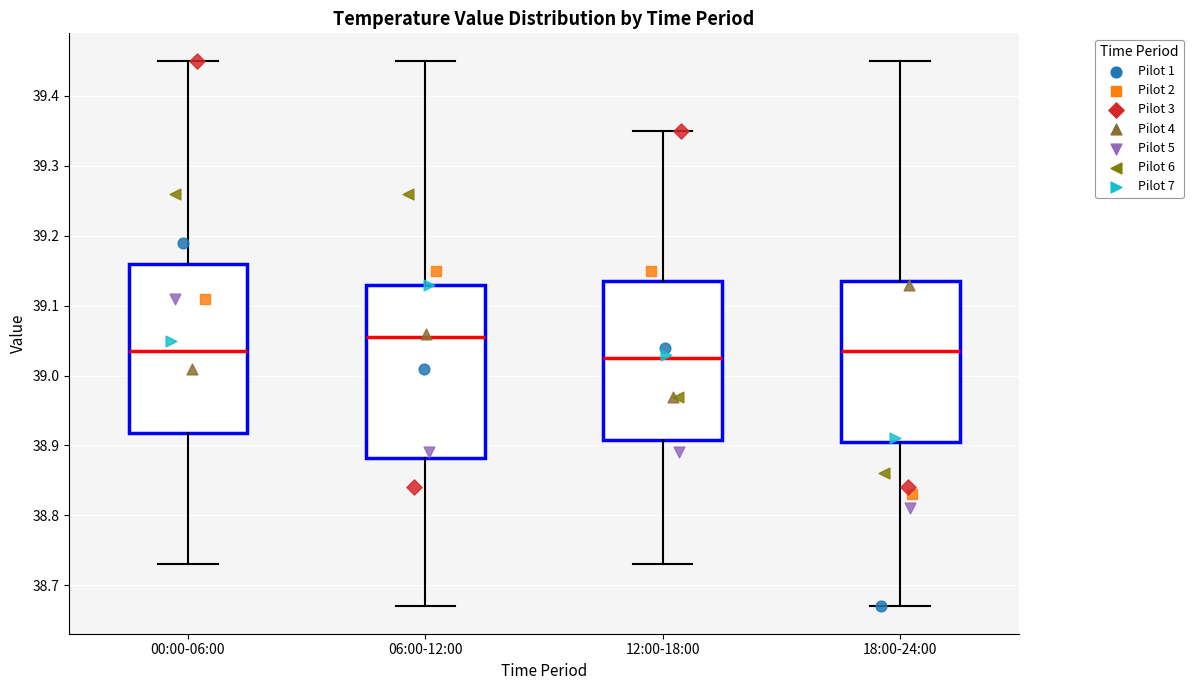

Which box has the highest median line?

06:00-12:00